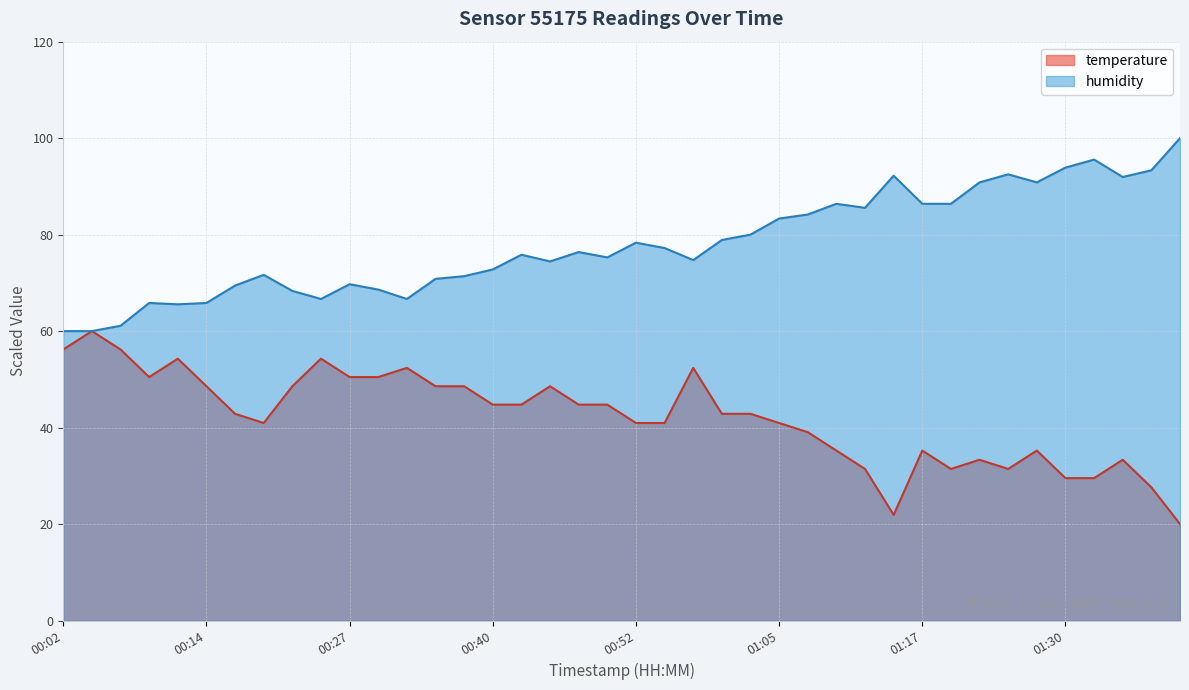

What is the sum of the humidity values at 01:05 and 01:27?

174.2